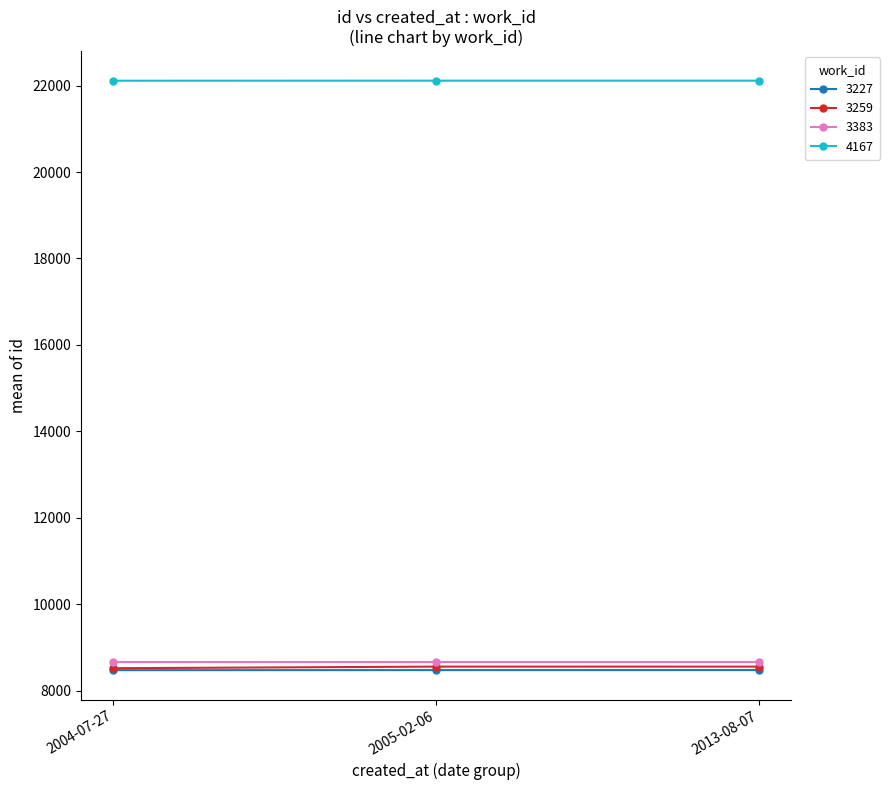

Count the 3227 values in the range 8472 to 8474.

3